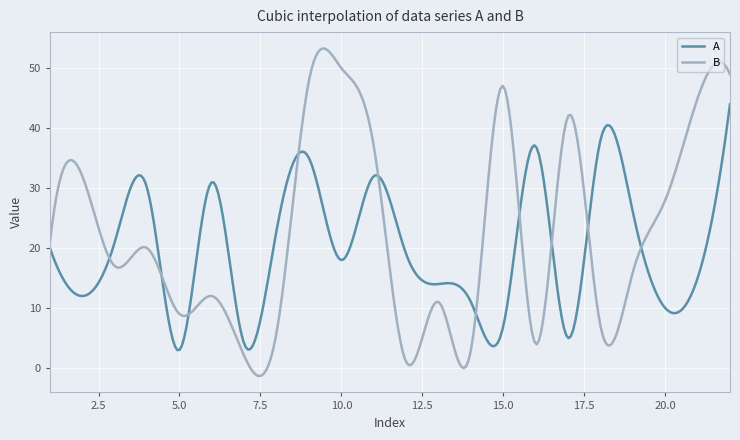

Which series has the largest total across all categories?

B